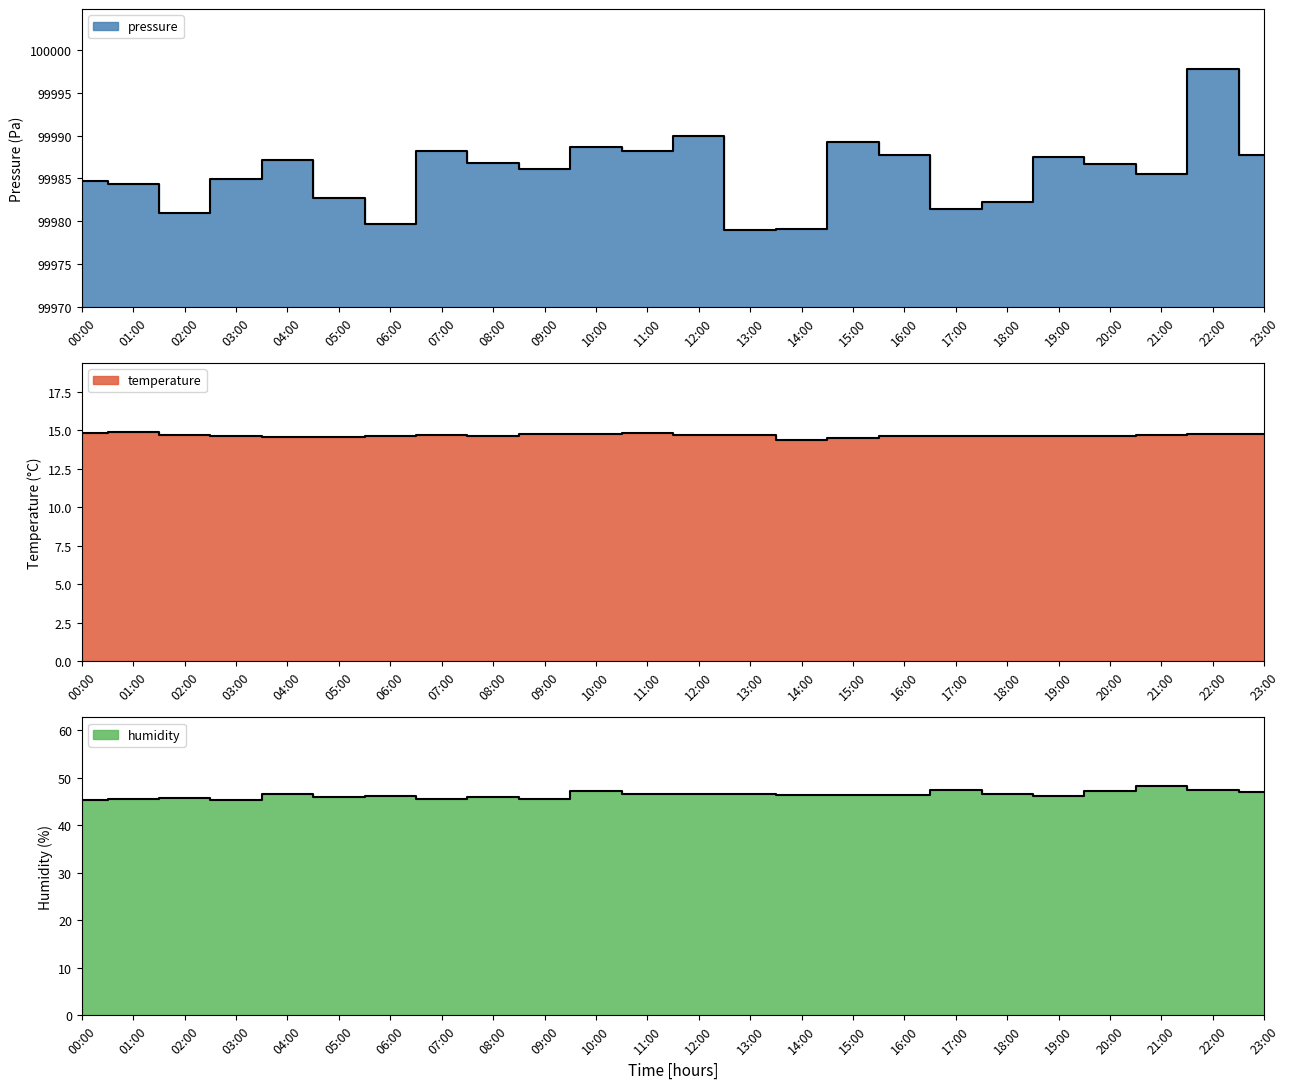

Which category has the lowest value in the temperature series?

14:00